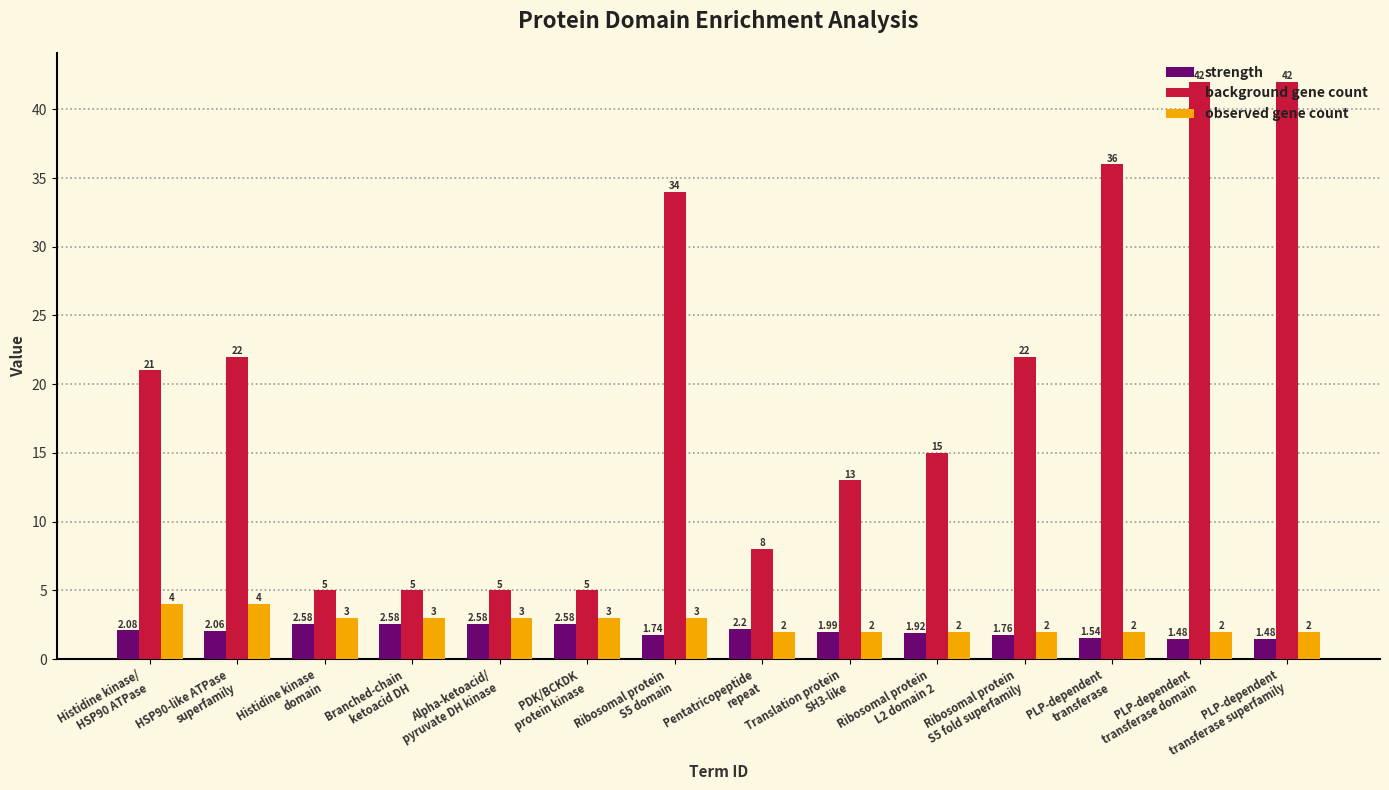

Rank the series by their maximum value, from highest to lowest.

background gene count, observed gene count, strength